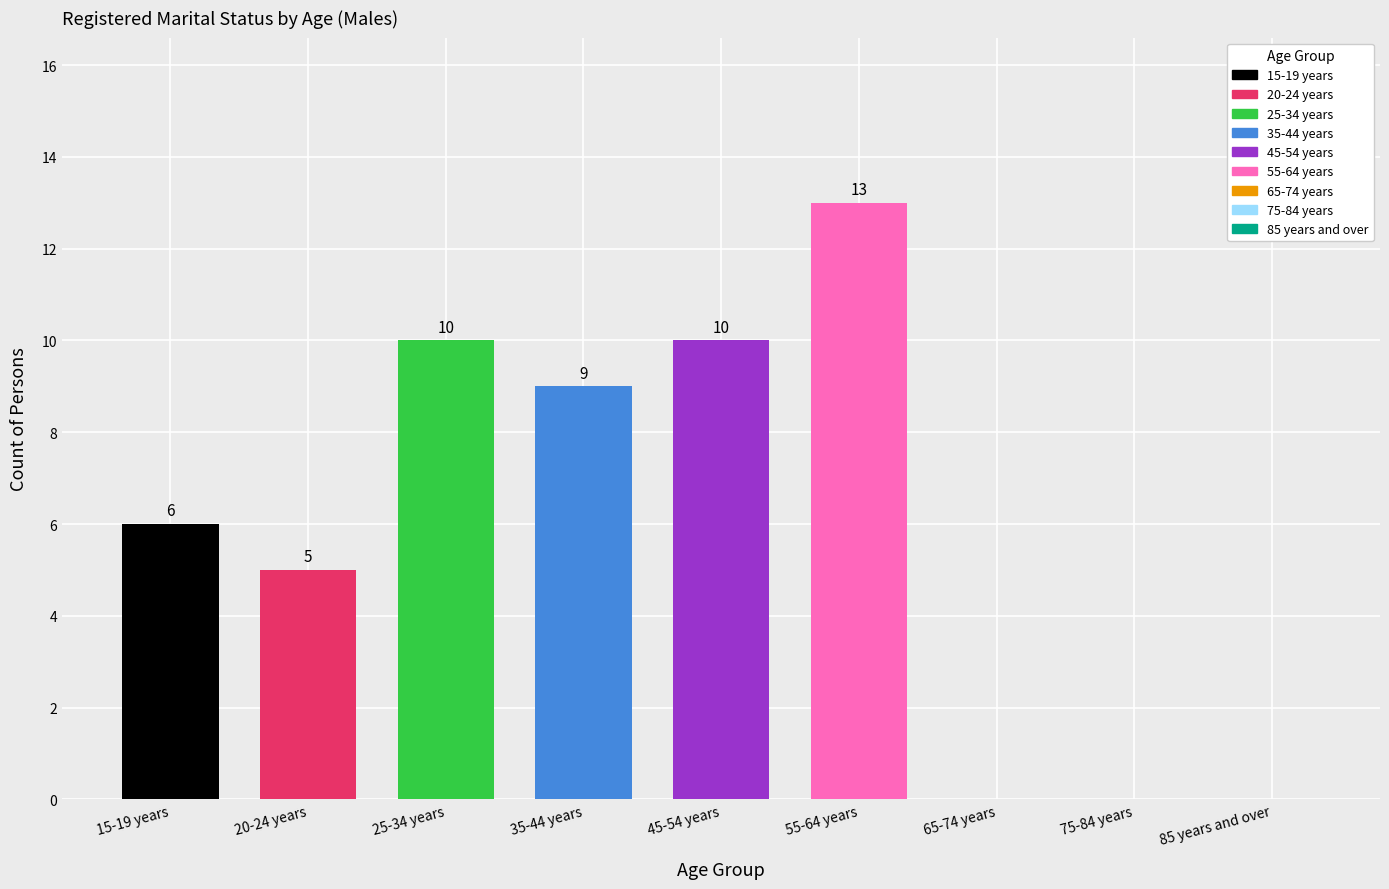

What is the greatest value displayed?

13